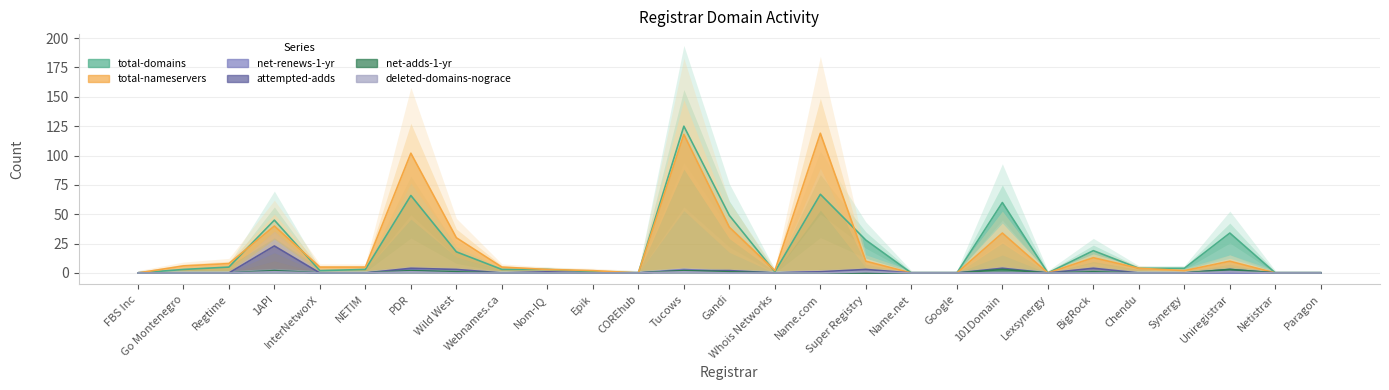

What are all the series names shown in the legend?

total-domains, total-nameservers, net-renews-1-yr, attempted-adds, net-adds-1-yr, deleted-domains-nograce